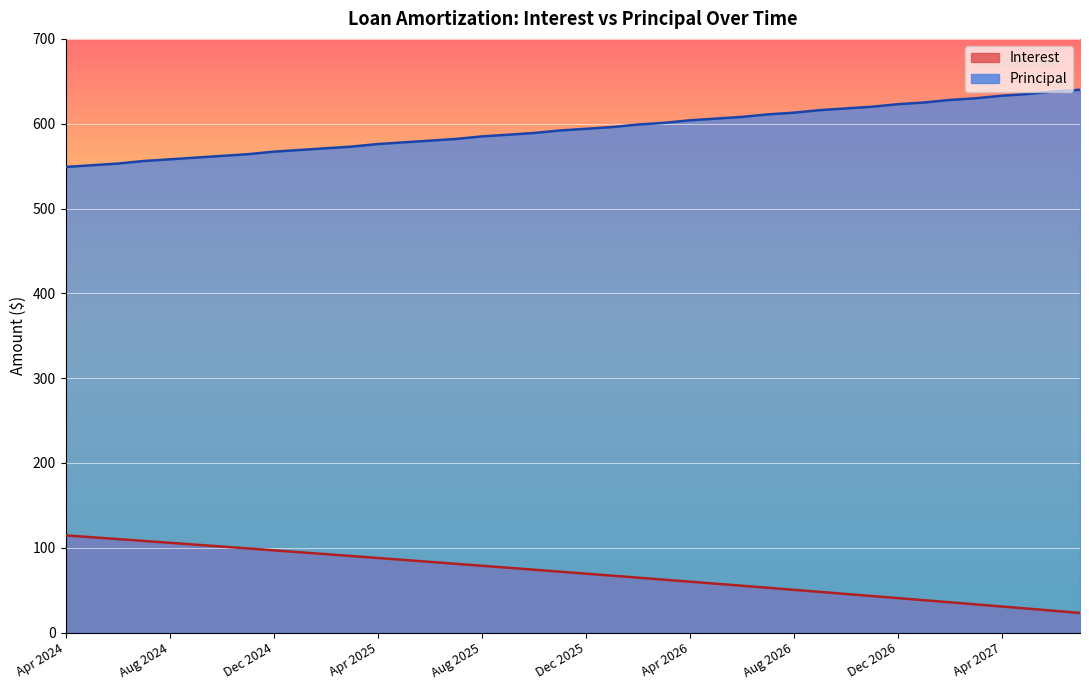

Which series changed the most between Nov 2026 and Jan 2027?

Principal